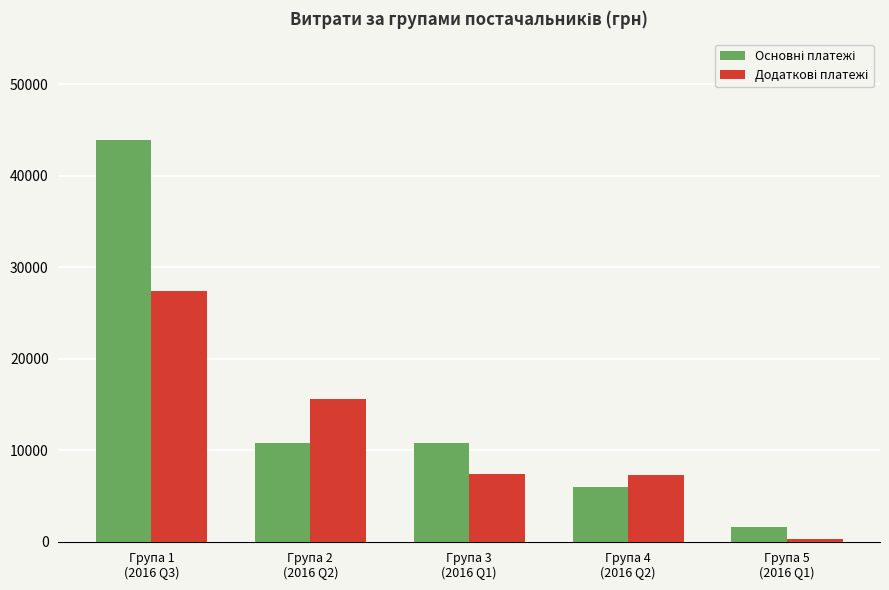

What is the greatest value displayed?

43897.6